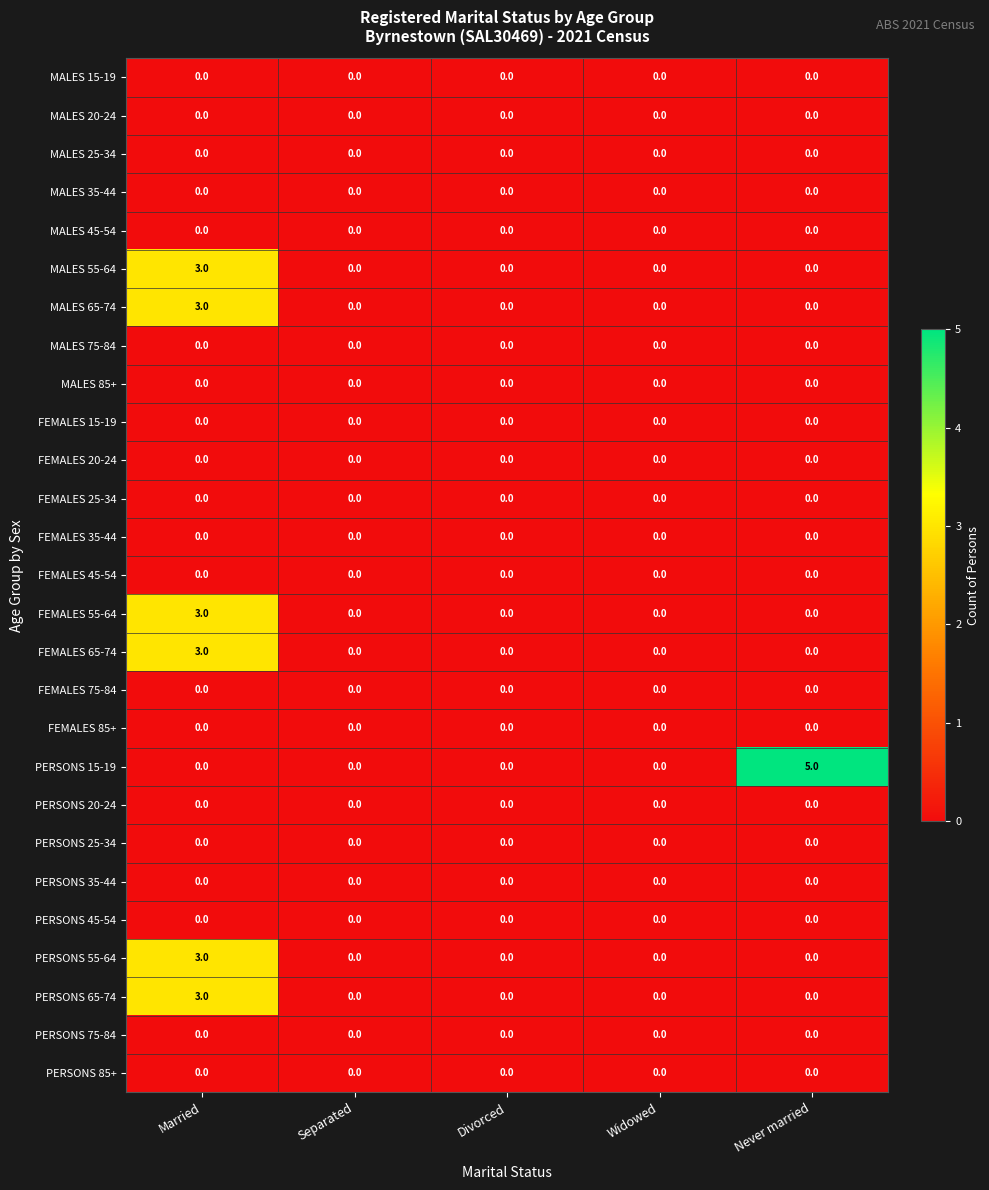

Which series has the largest range (max minus min)?

PERSONS 15-19